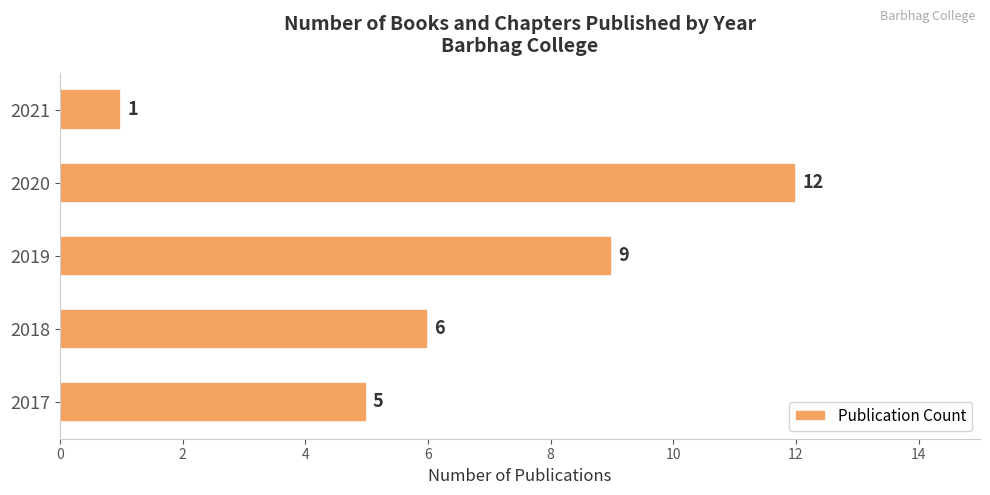

Reading bottom to top, extract all data points from this chart.

5	6	9	12	1